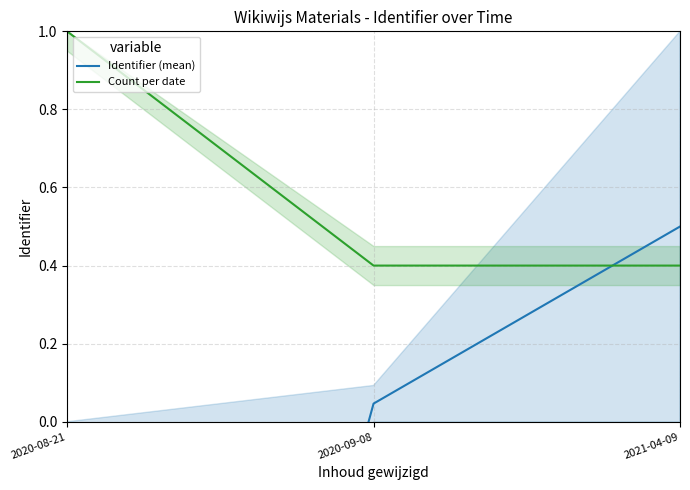

Rank the series by their average value, from lowest to highest.

Identifier (mean), Count per date